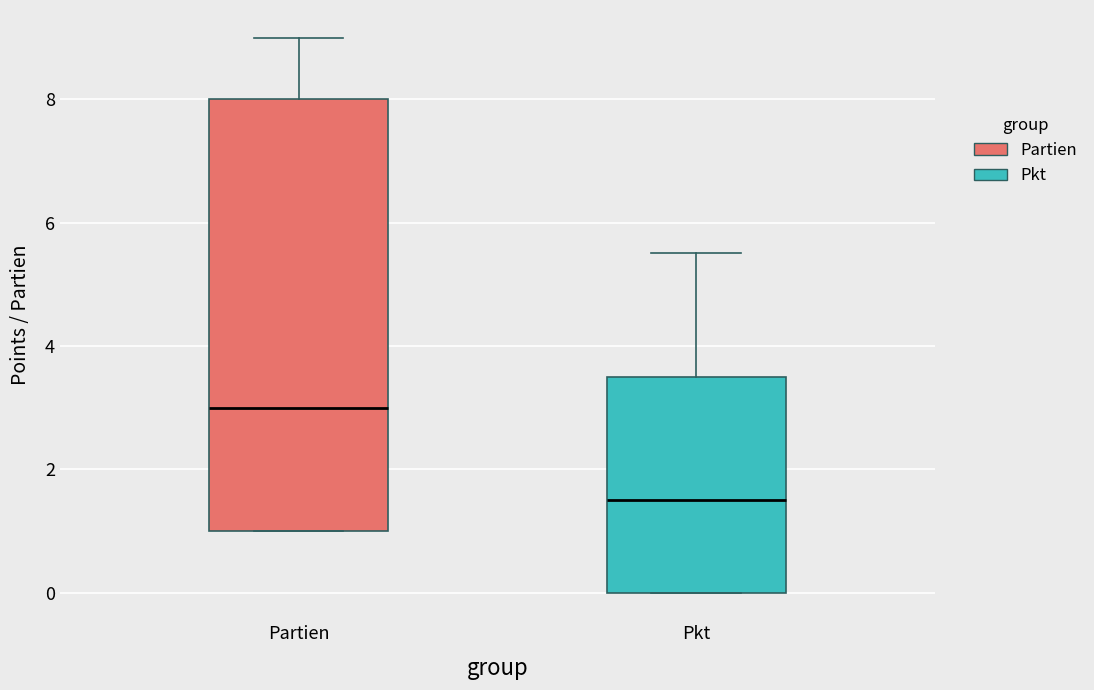

Where is the upper edge of the box for Partien on the y-axis? The values are not printed on the chart, so give them approximately, as read against the axis.

8.0